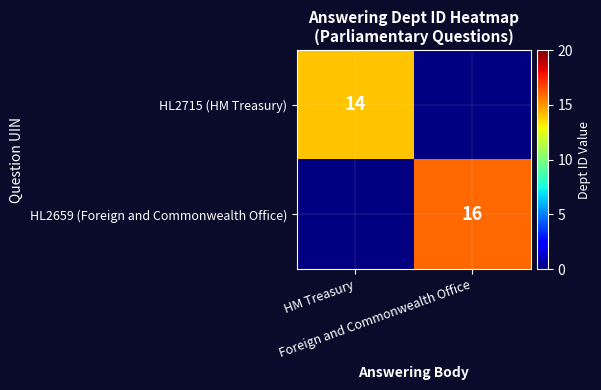

The HL2715 (HM Treasury) series shows 14 at HM Treasury. True or false?

True